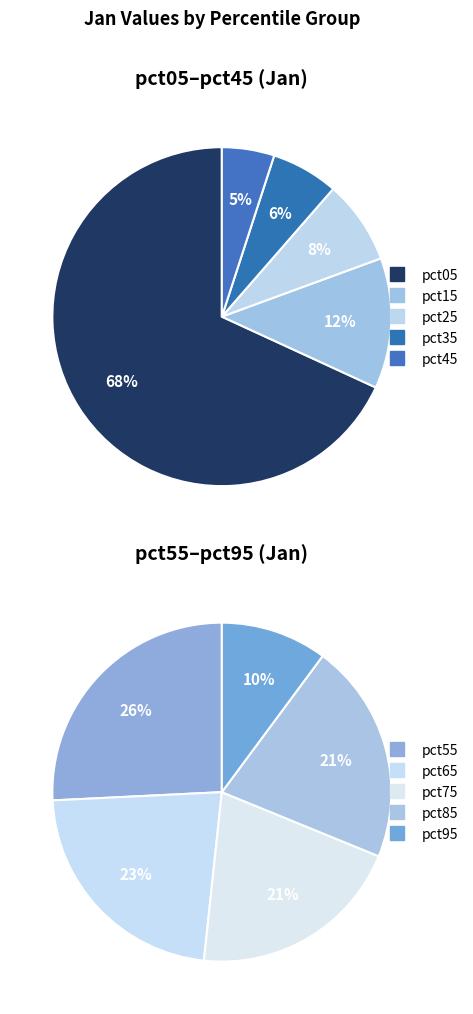

What is the change in value from pct15 to pct35?

-0.8